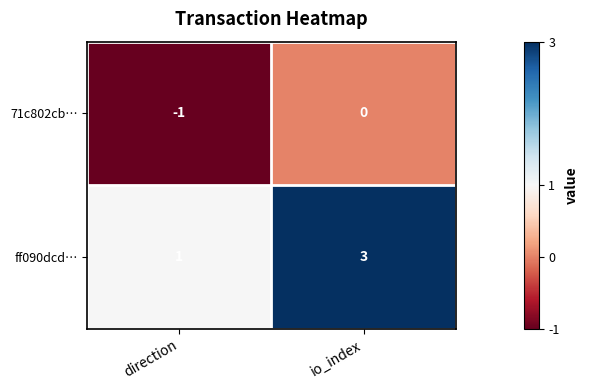

Rank the series at io_index from highest to lowest value.

ff090dcd…, 71c802cb…